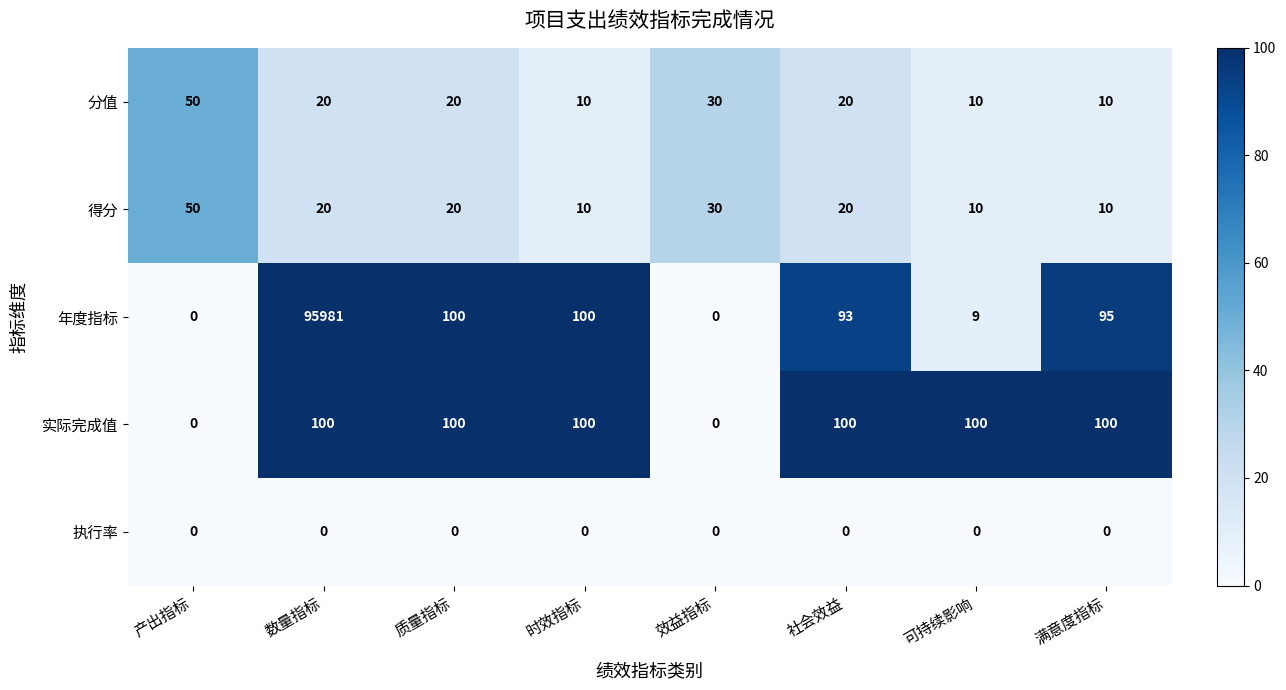

What is the difference between the 分值 values at 效益指标 and 数量指标?

10